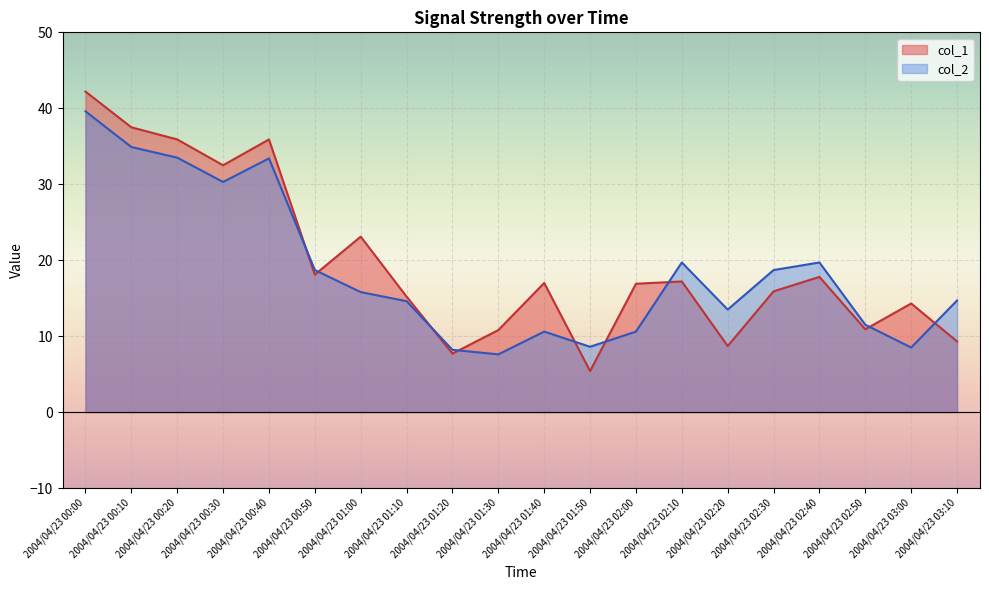

Which has a higher value, 2004/04/23 01:10 or 2004/04/23 00:20?

2004/04/23 00:20